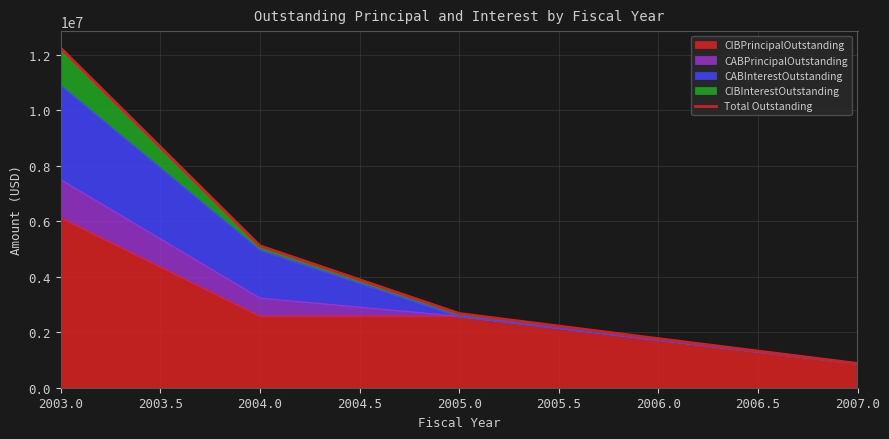

What is the average value?

4538942